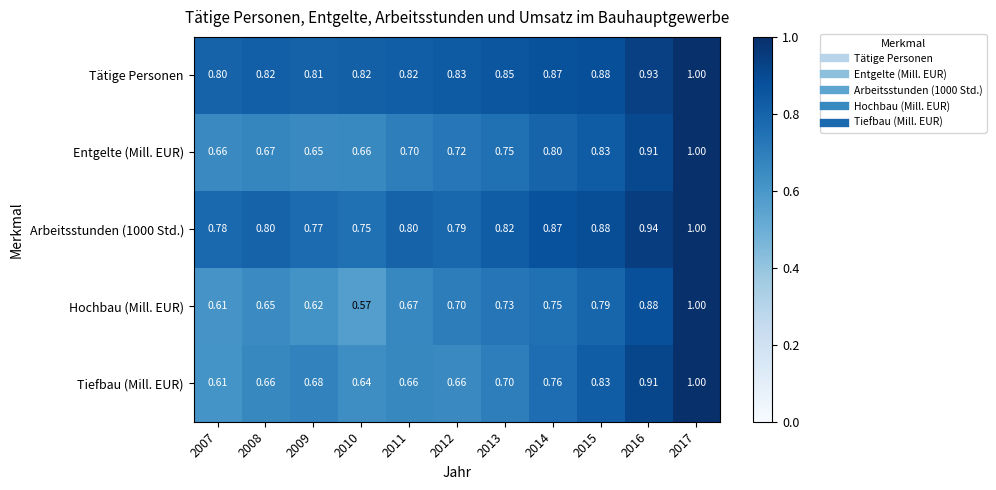

Which series has the largest total across all categories?

Tätige Personen